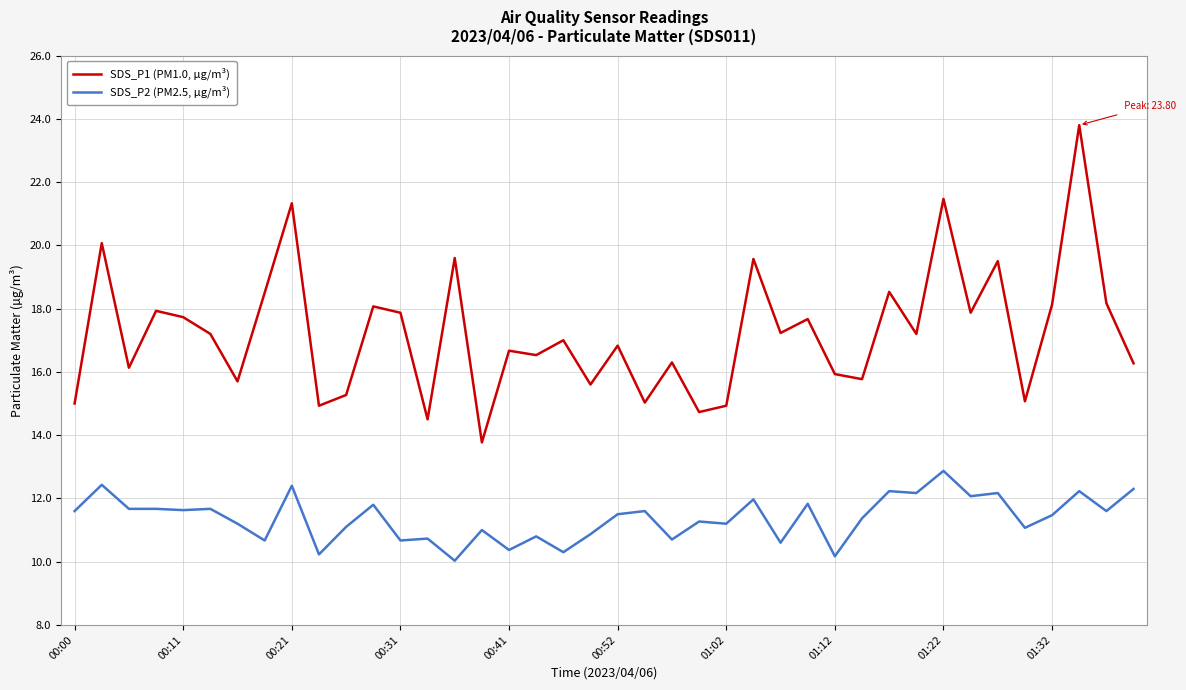

Which series has the widest spread of values?

SDS_P1 (PM1.0, µg/m³)